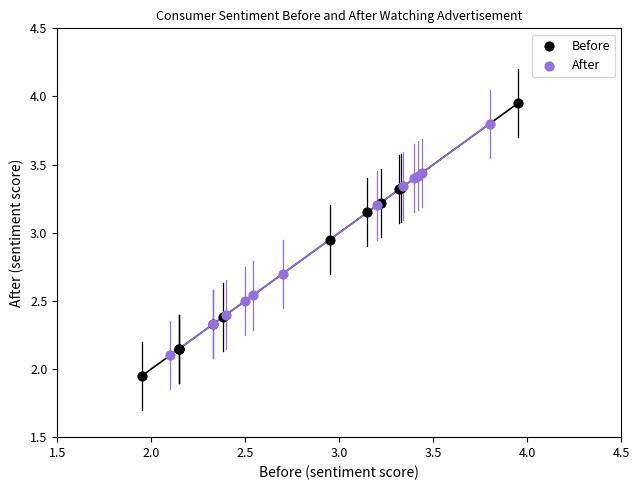

Which series has the largest Y range (max minus min)?

Before